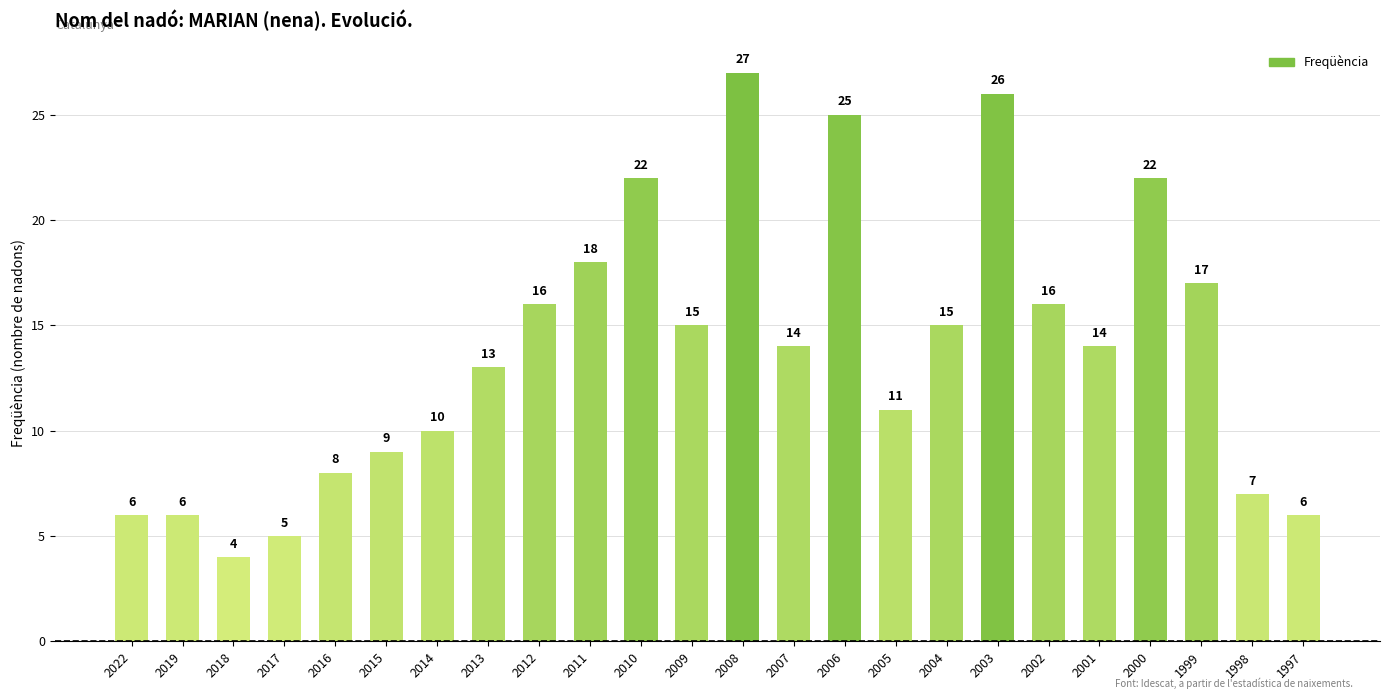

Reading right to left, list all the values displayed in this chart.

6	7	17	22	14	16	26	15	11	25	14	27	15	22	18	16	13	10	9	8	5	4	6	6